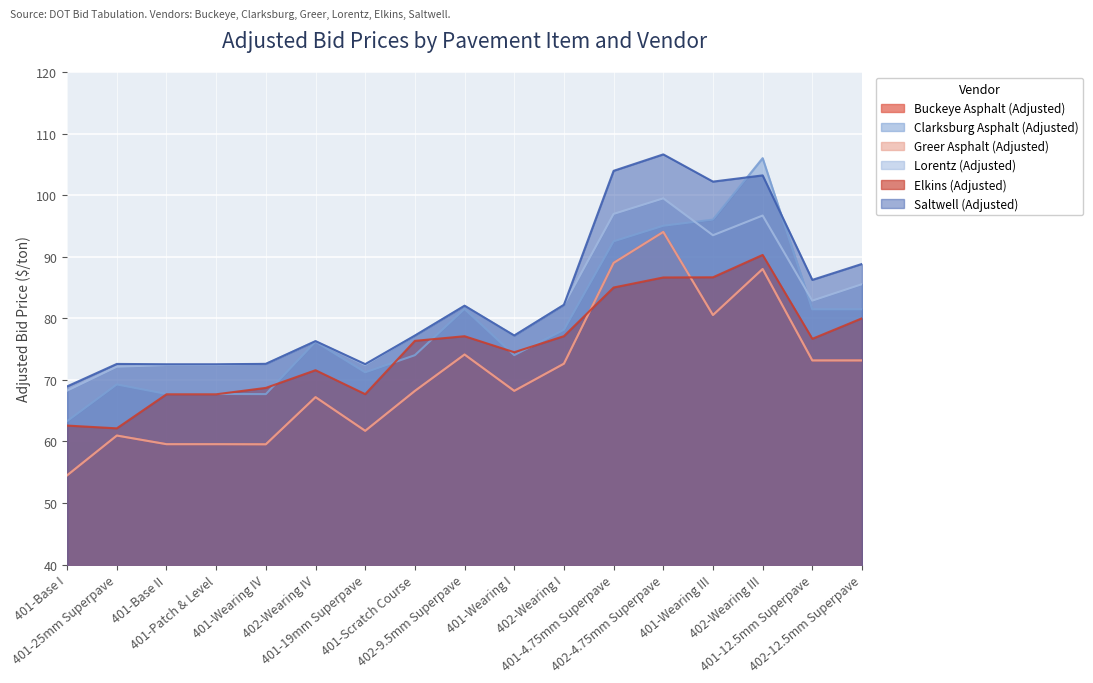

The value of Lorentz (Adjusted) at 401-Wearing I is 16.1. True or false?

False